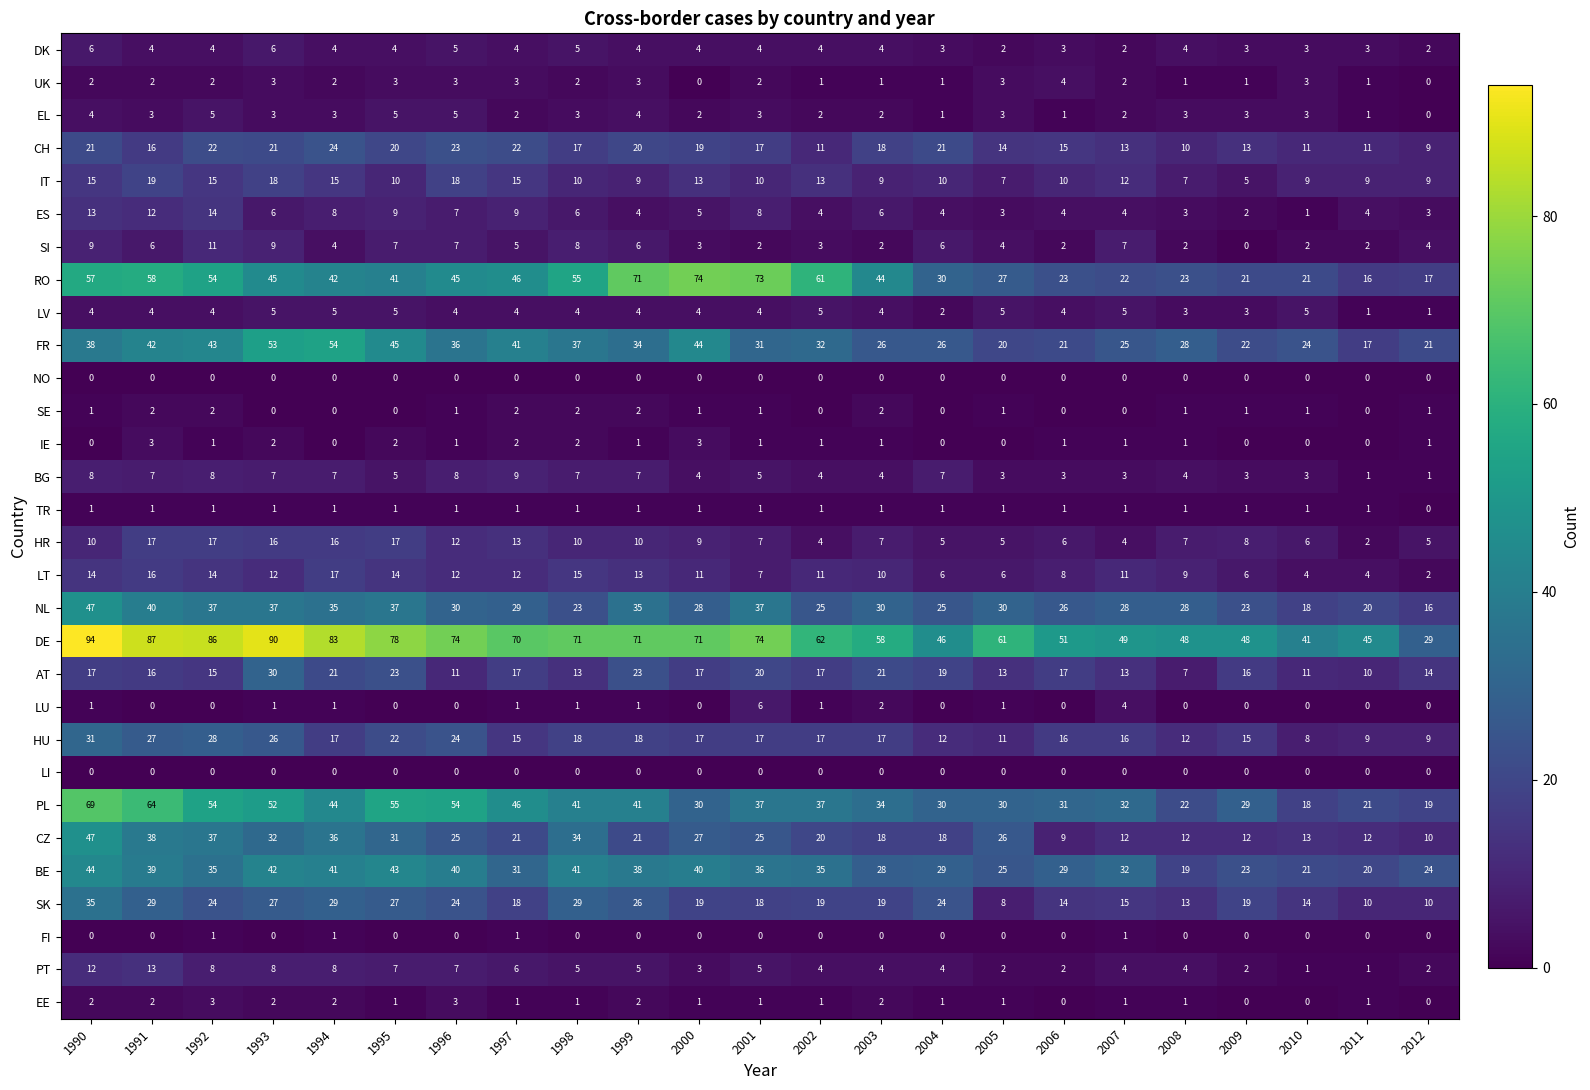

Which category has the highest value across all series?

1990